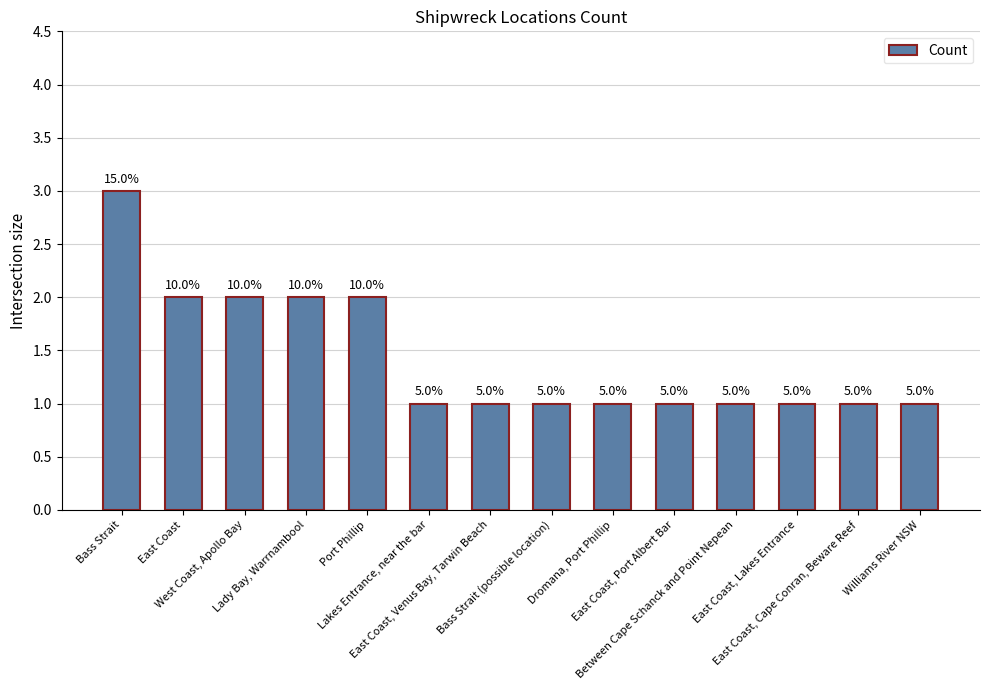

What is the sum of the values at East Coast, Venus Bay, Tarwin Beach and Lakes Entrance, near the bar?

2